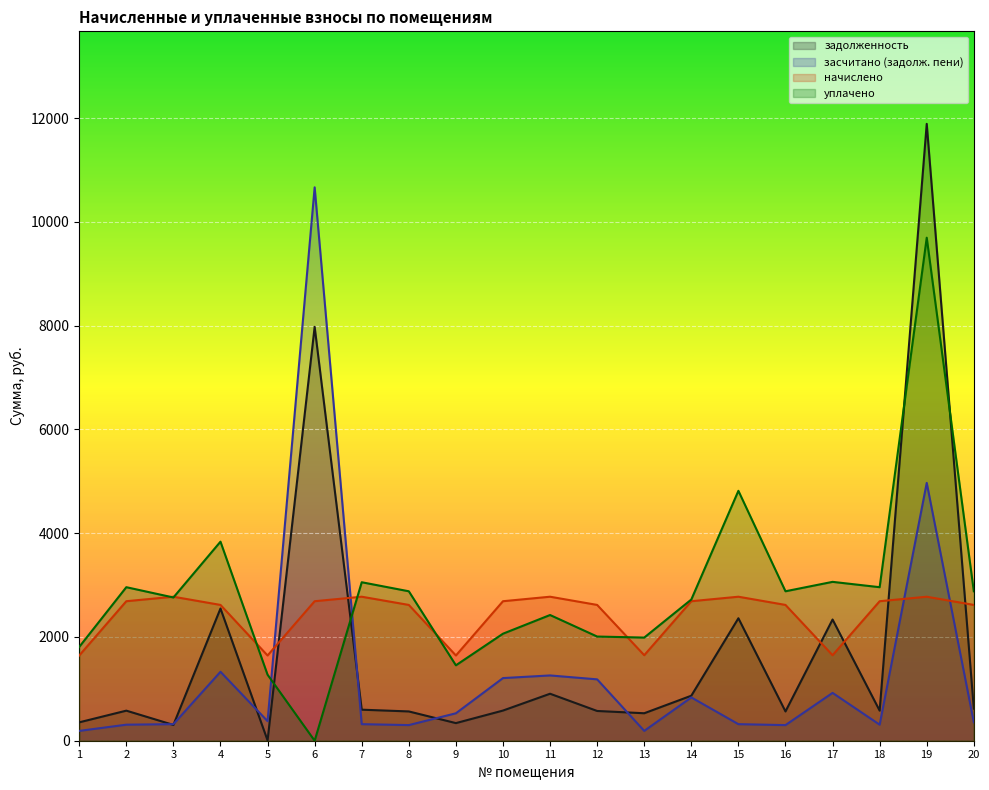

Between 14 and 15, which series saw the biggest shift?

уплачено